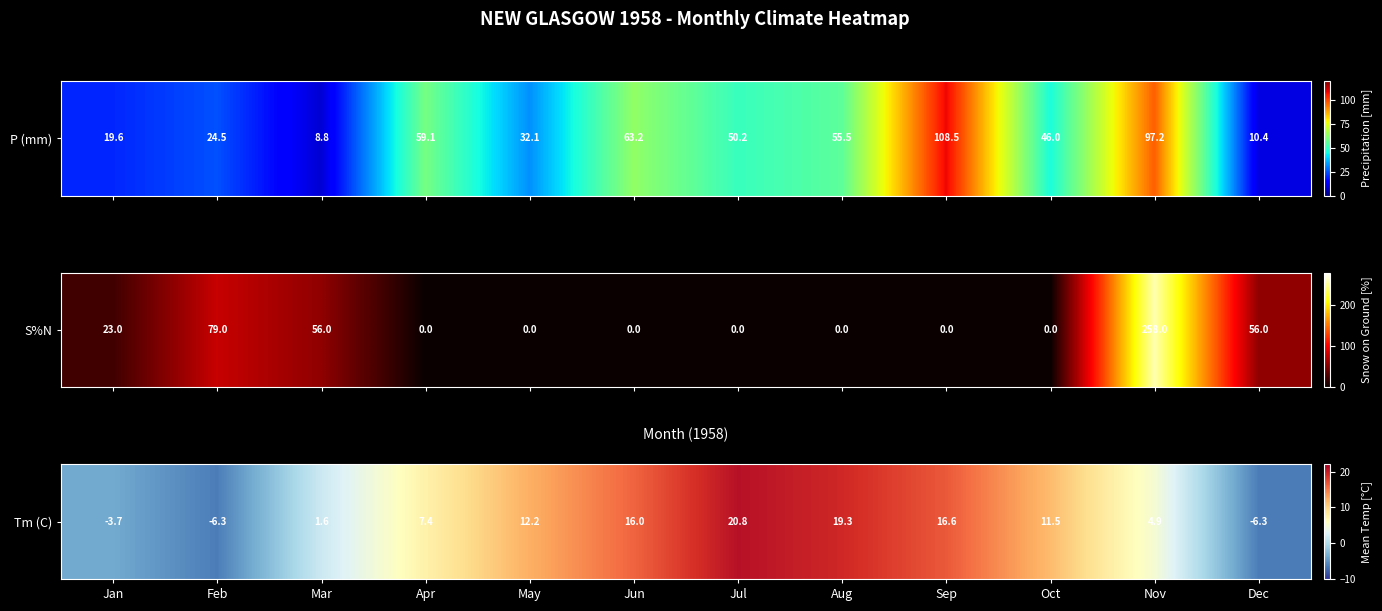

Between Dec and Nov, which is larger?

Nov